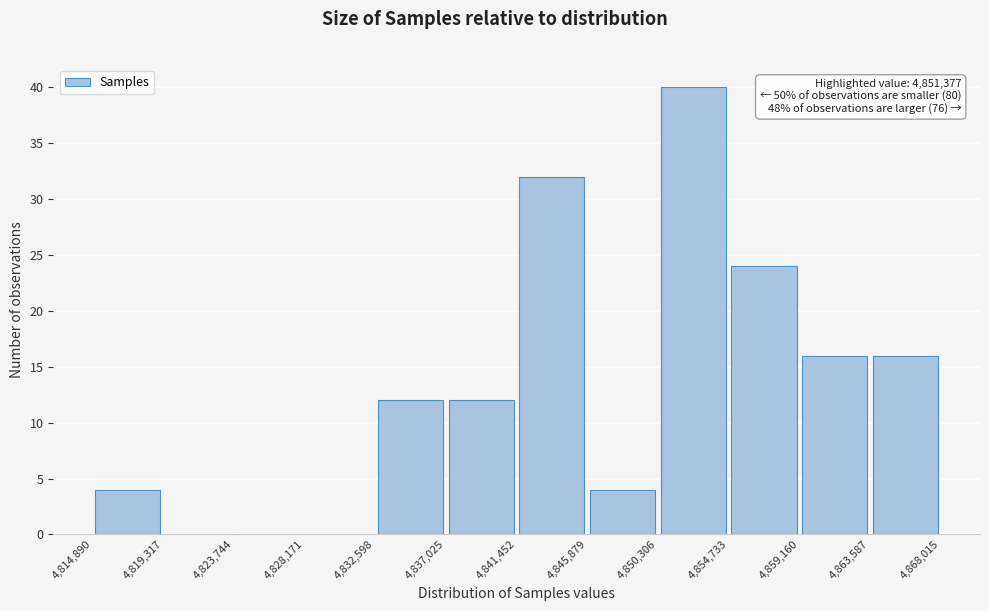

Over which range of the x-axis is the bar tallest?

4,850,306 to 4,854,733